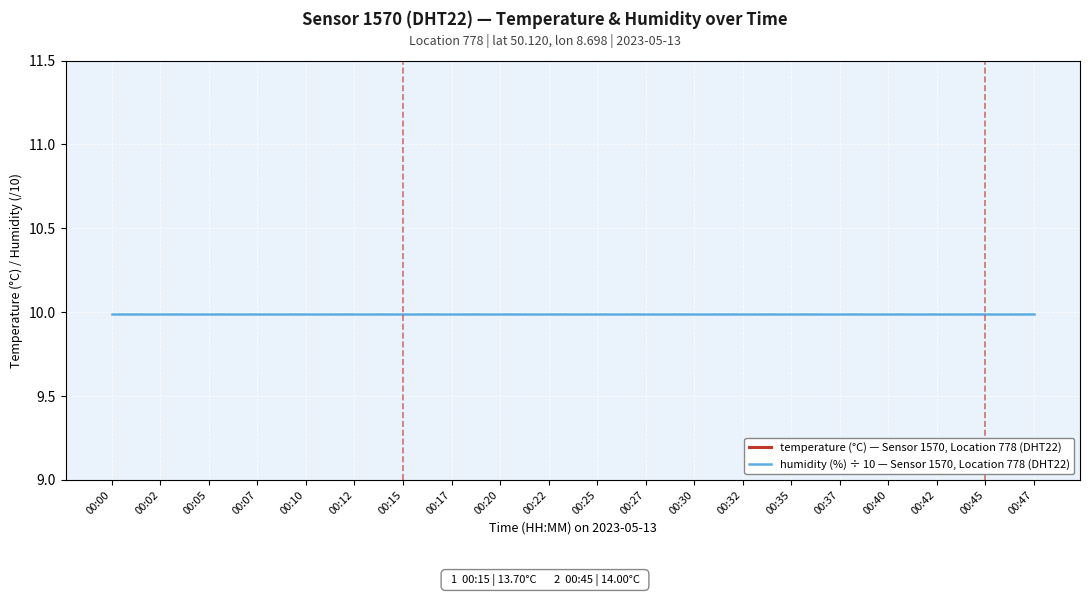

At which label does temperature (°C) — Sensor 1570, Location 778 (DHT22) reach its minimum?

00:15